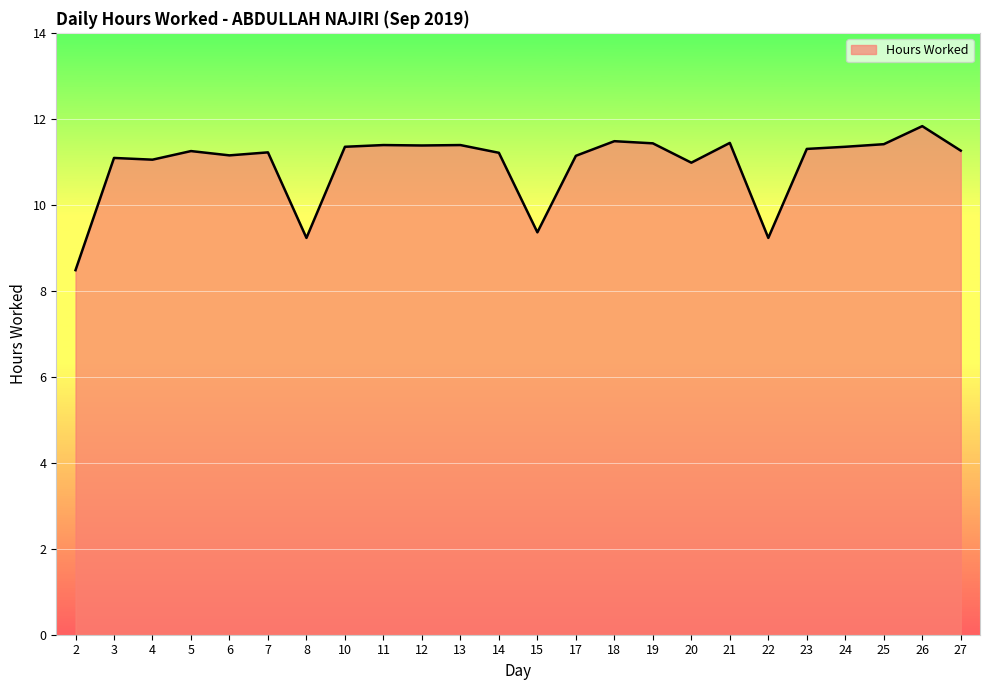

How many lines are shown in the chart?

1